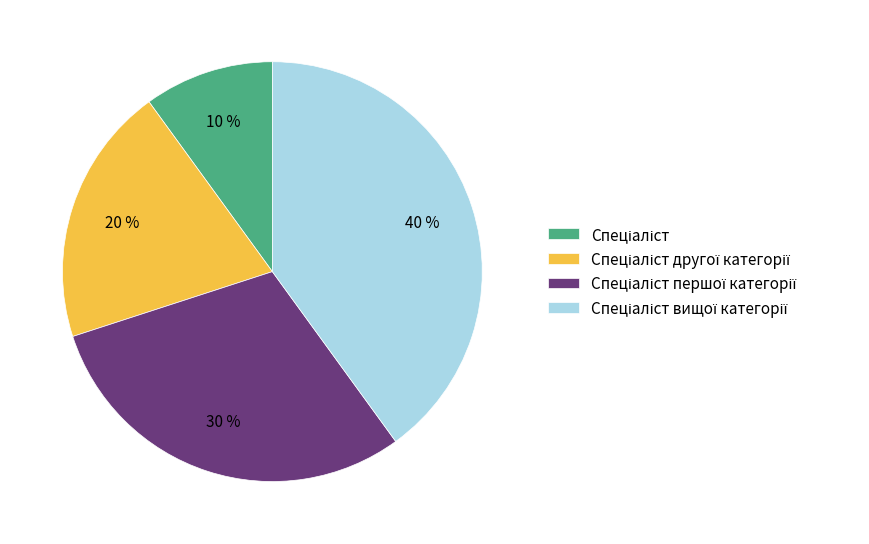

Is there a majority slice in this chart?

No